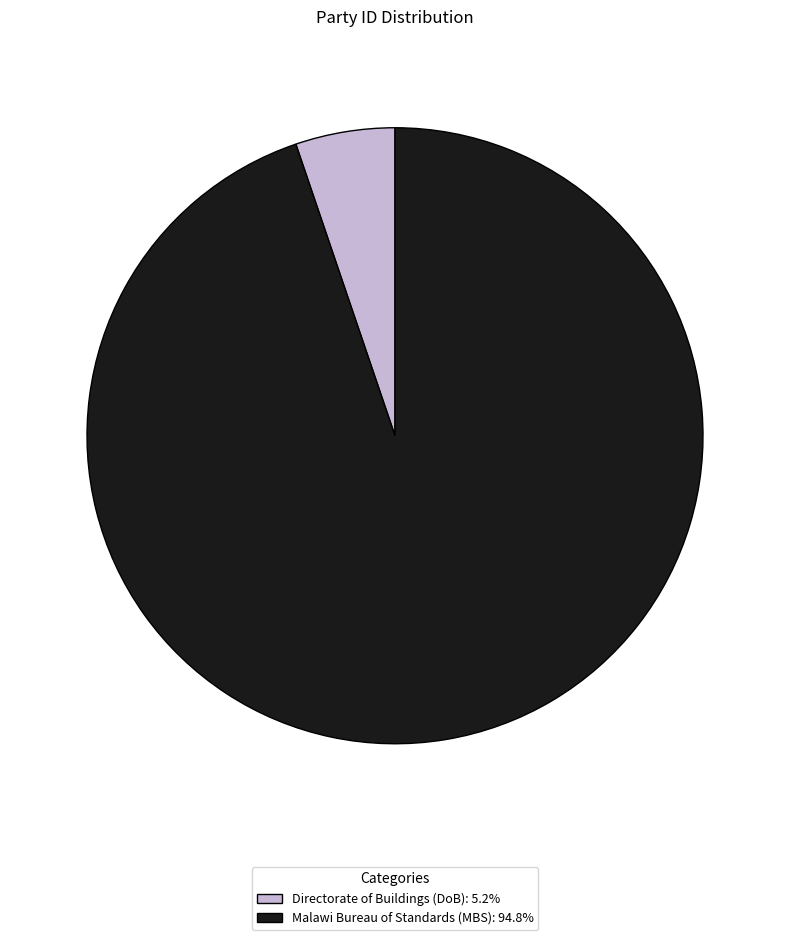

Between Directorate of Buildings (DoB) and Malawi Bureau of Standards (MBS), which is larger?

Malawi Bureau of Standards (MBS)